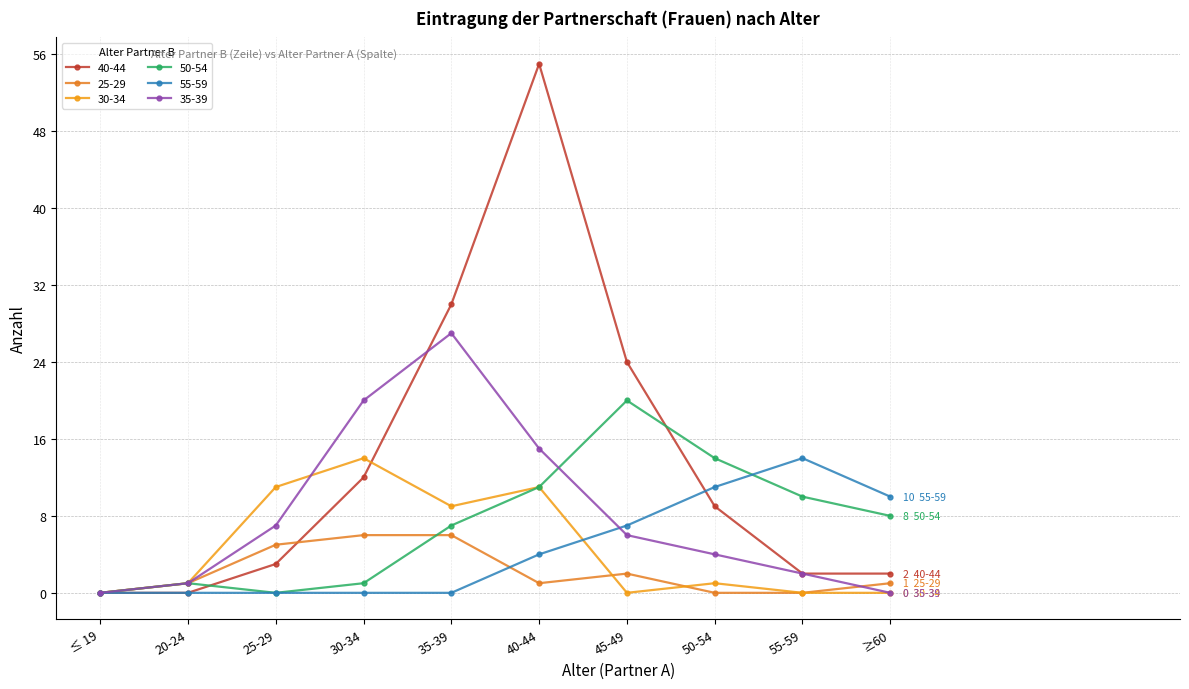

Between 30-34 and ≥60, which series saw the biggest shift?

35-39